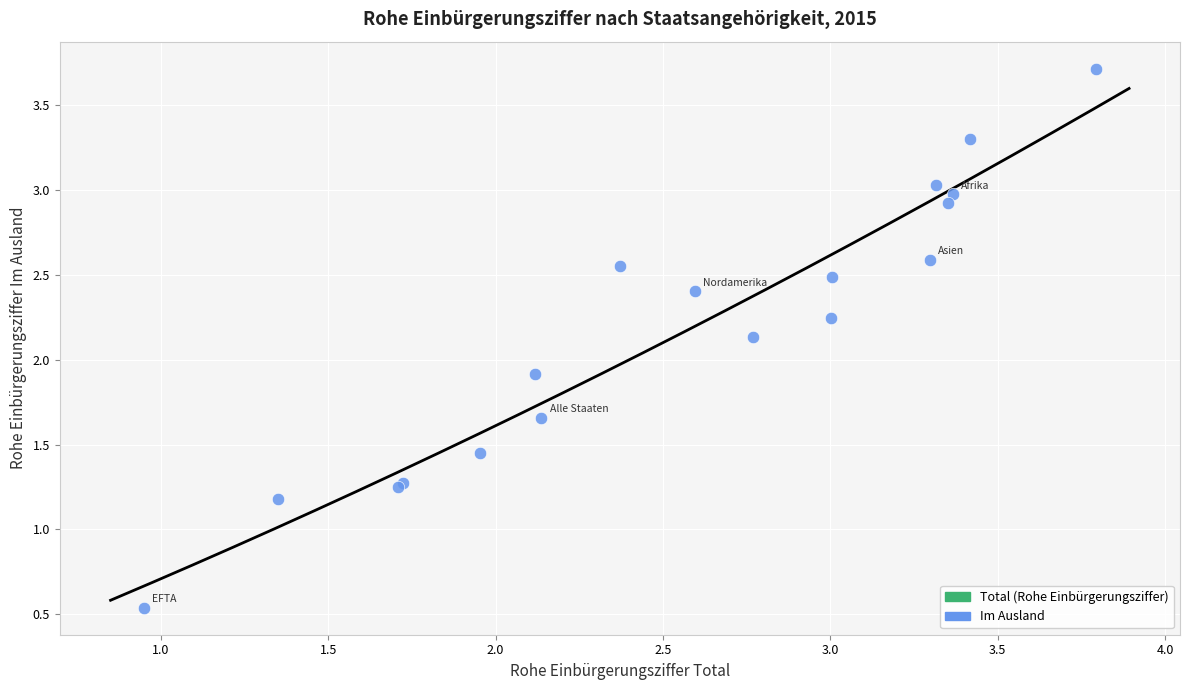

What Y value in the scatter plot is closest to 2?

1.9